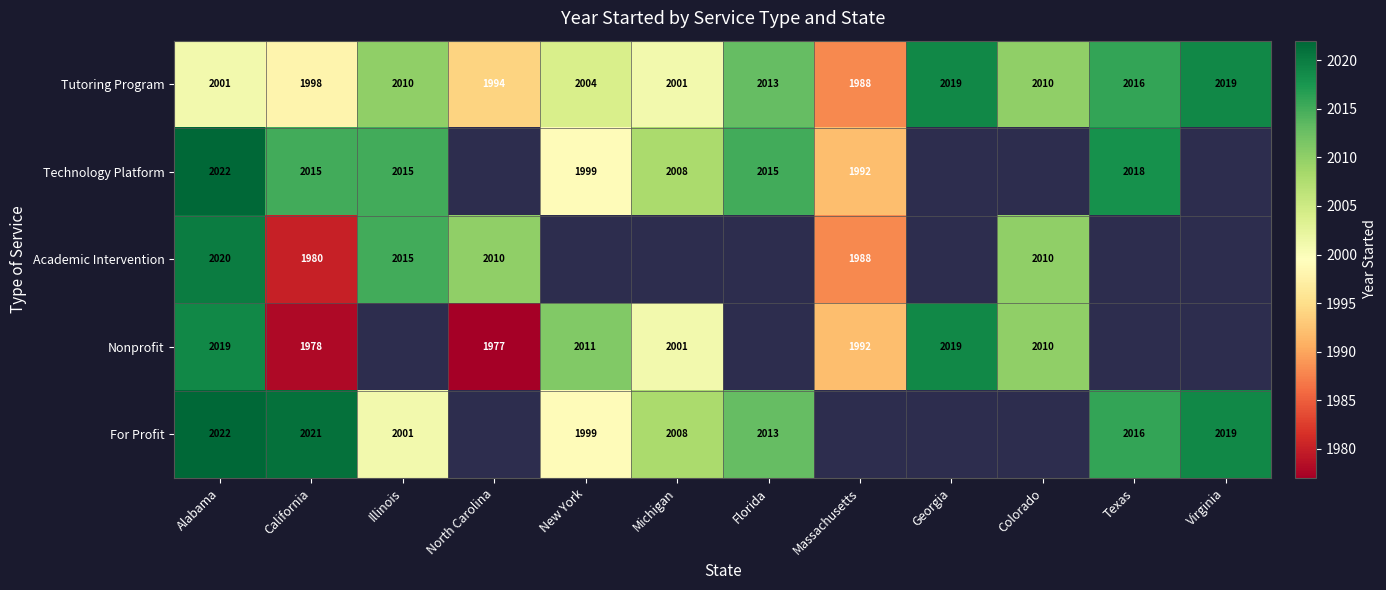

The value of Tutoring Program at North Carolina is 432. True or false?

False